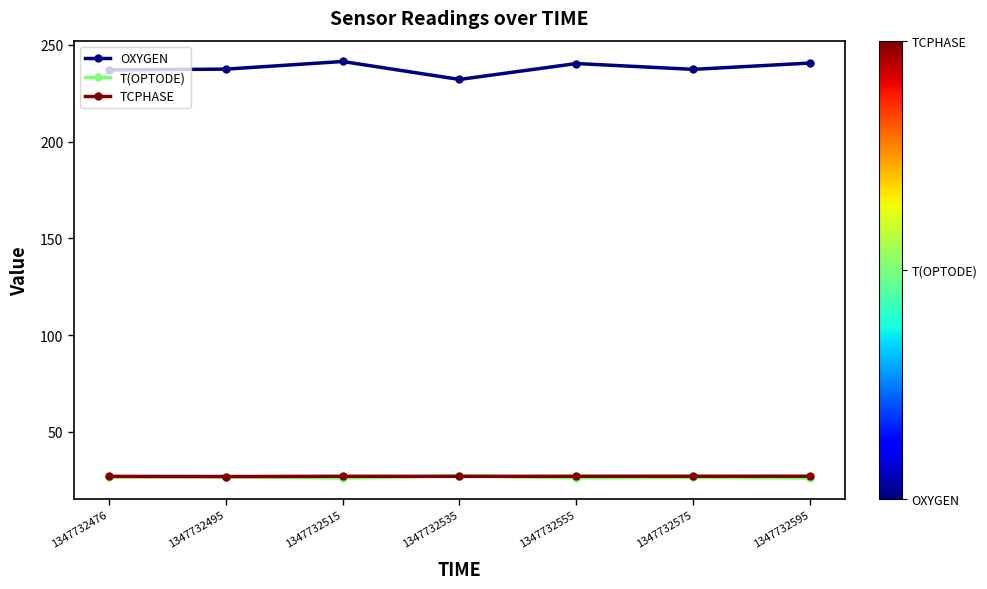

What is the value of the OXYGEN point at the 1st from the left?

237.1